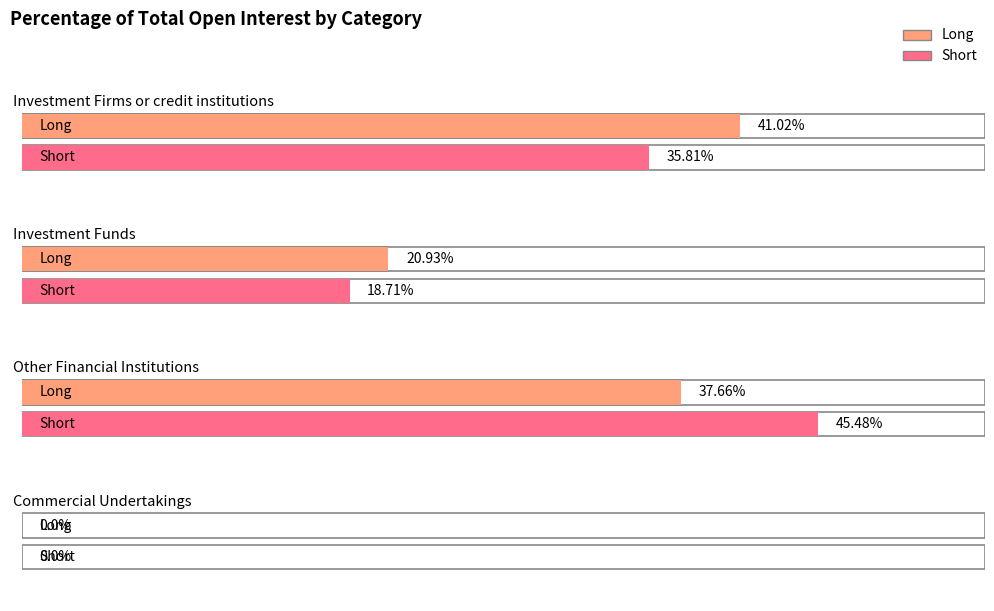

Which category has the lowest value in the Short series?

Commercial Undertakings